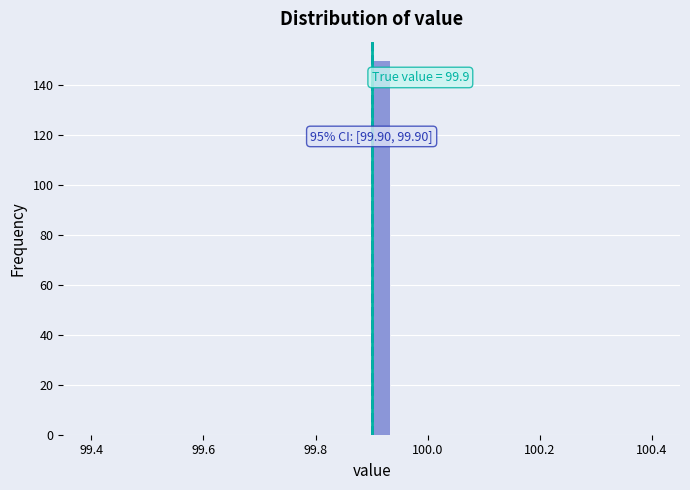

Around what value on the x-axis is the tallest bar? Give the approximate position of its centre, as read against the axis.

99.92